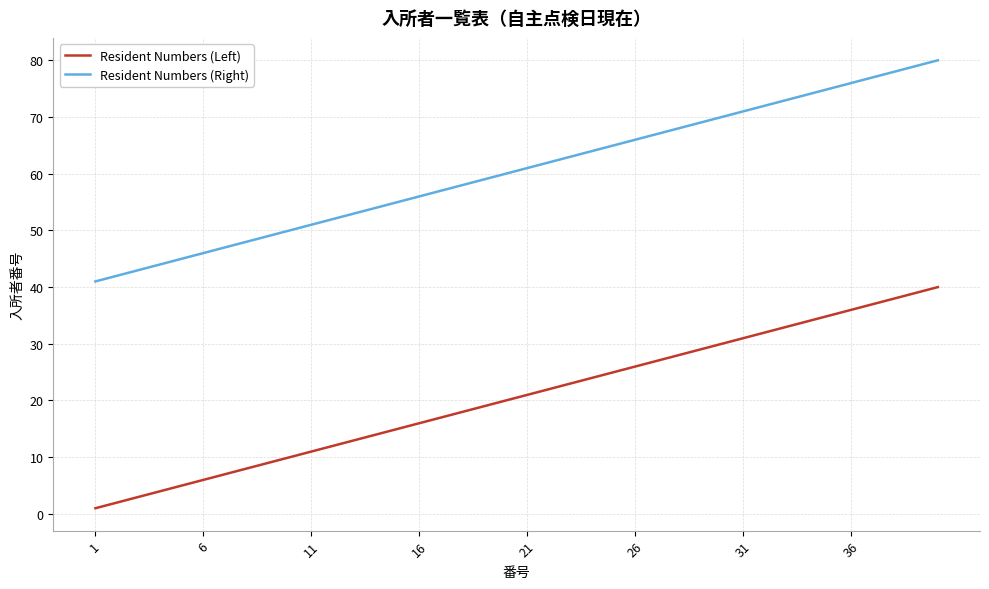

What is the difference between the maximum and minimum values in the Resident Numbers (Left) series?

39